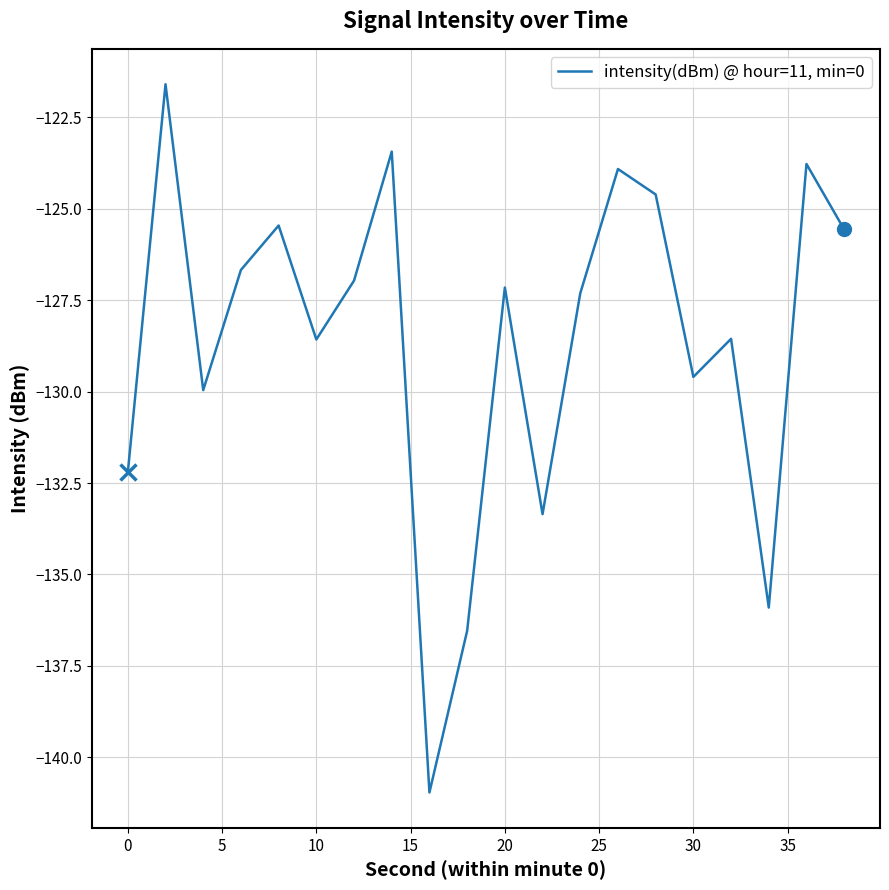

What is the difference between the maximum and minimum values?

19.4